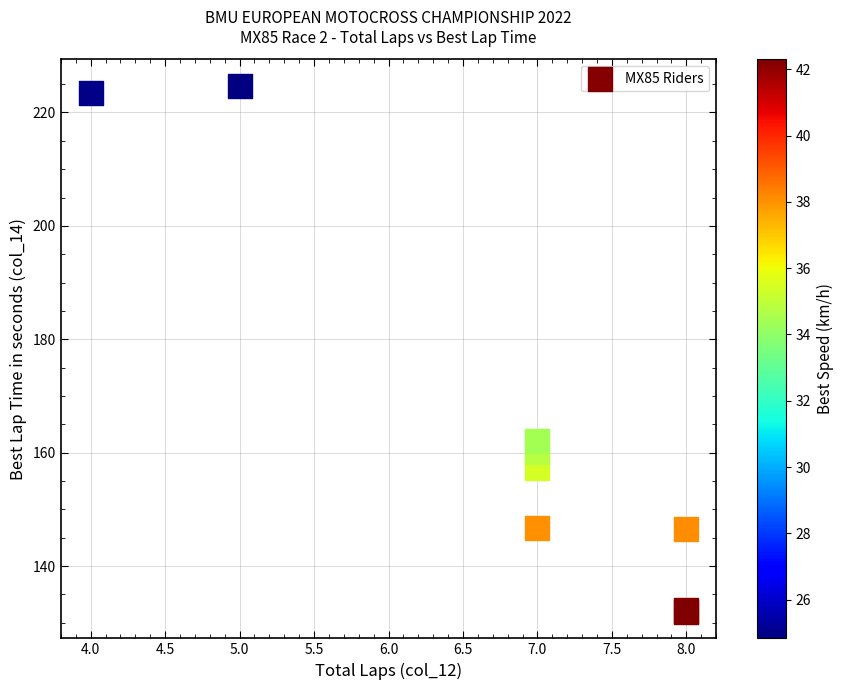

What Y value in the scatter plot is closest to 178?

162.1